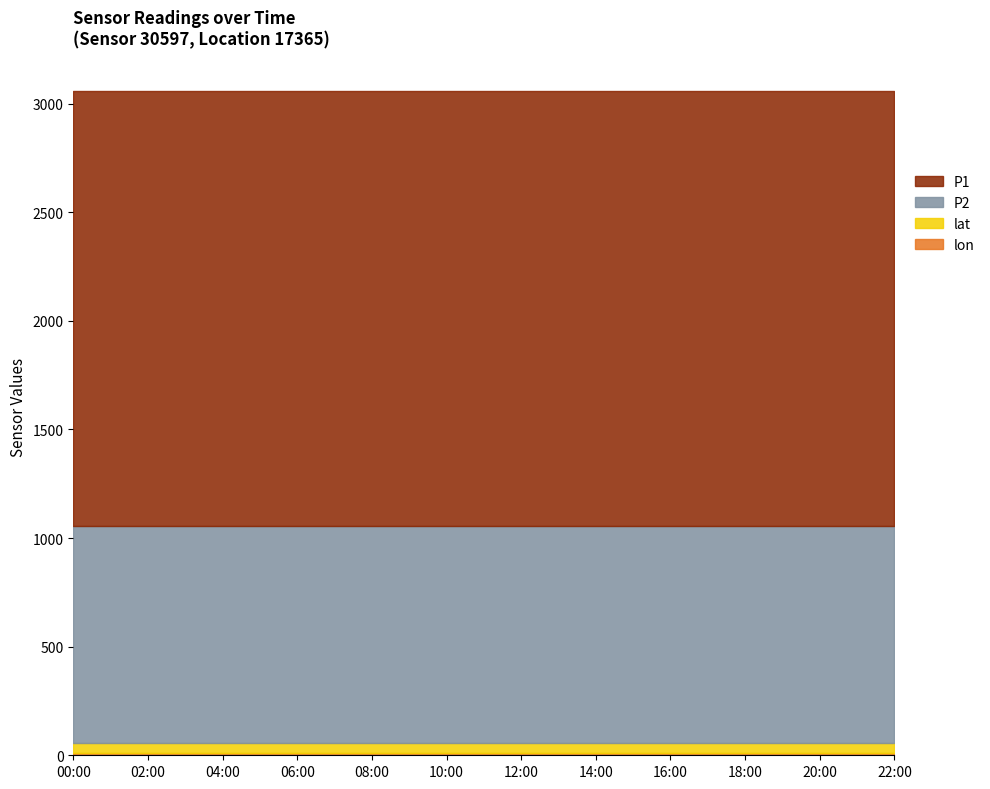

Is the value of P1 at 14:00 greater than the value of lat at 12:00?

Yes